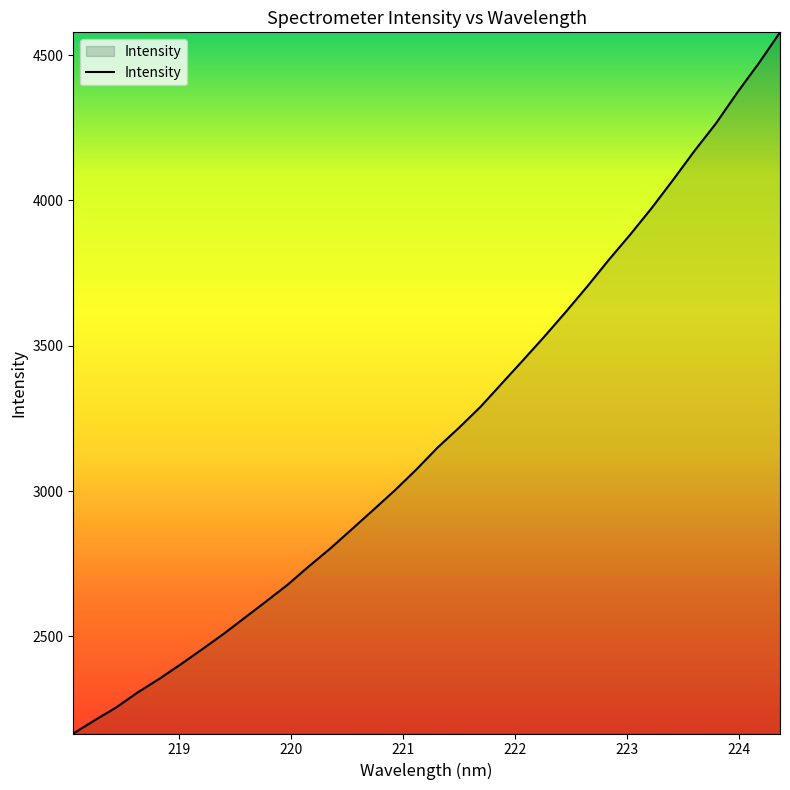

How many values are below 3149?

17